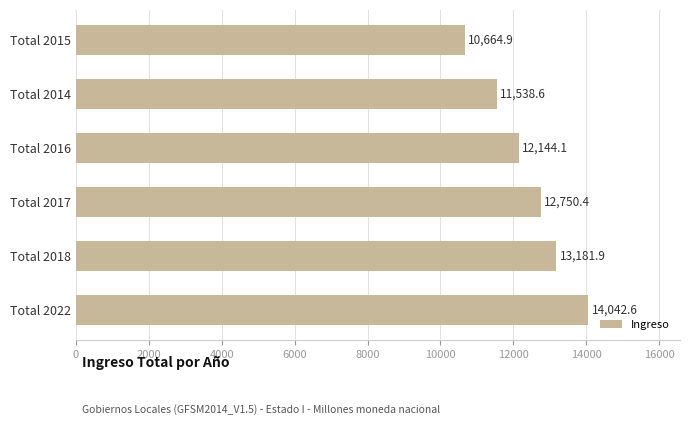

Are the bars horizontal?

Yes